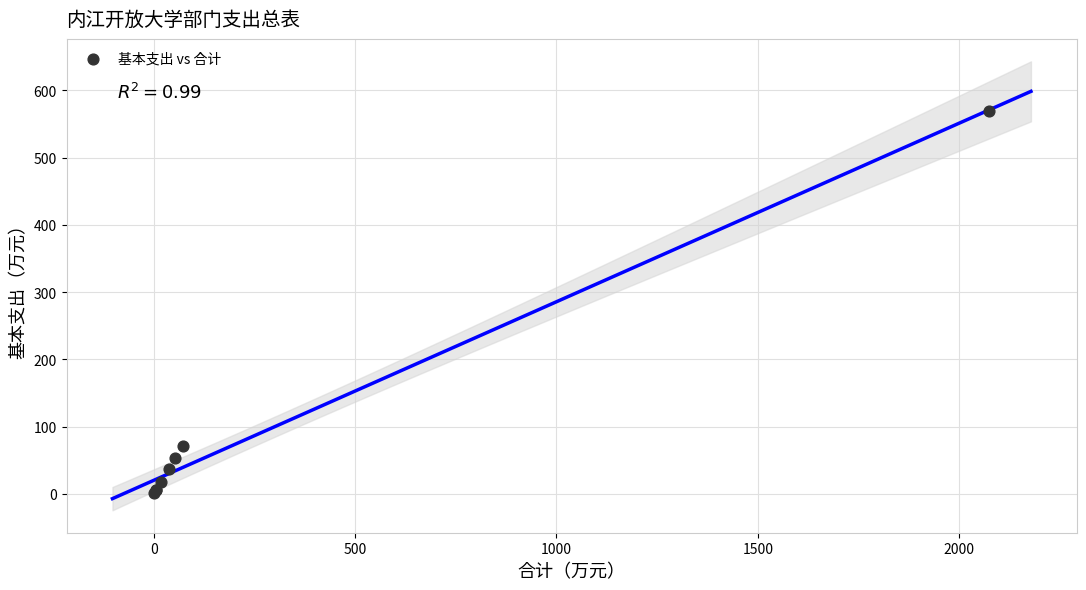

What Y value in the scatter plot is closest to 285?

71.8